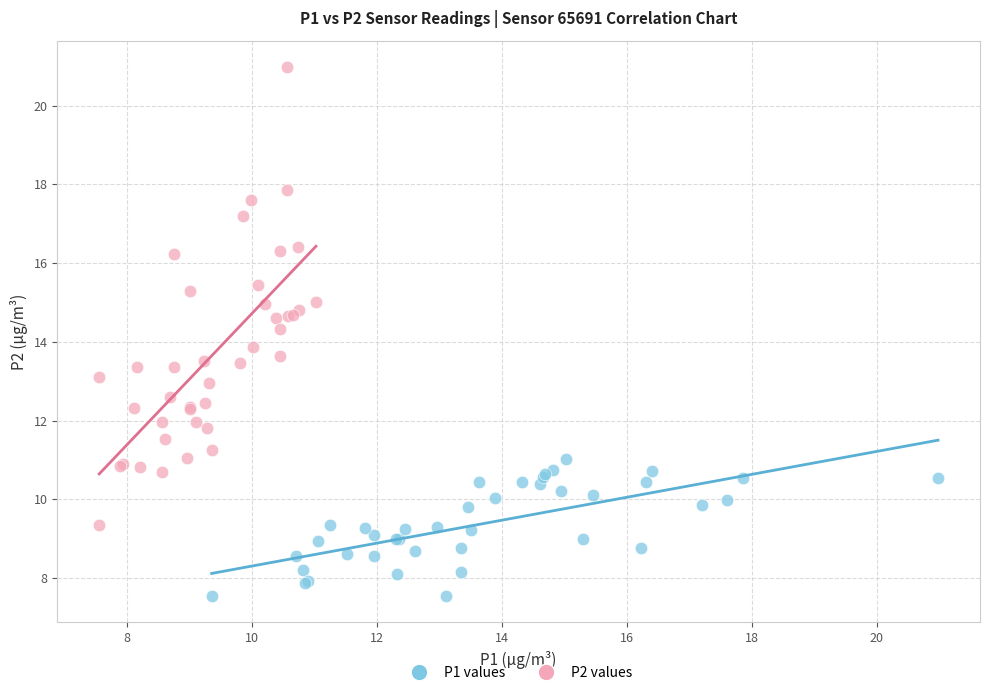

Which series reaches the minimum Y coordinate?

P1 values